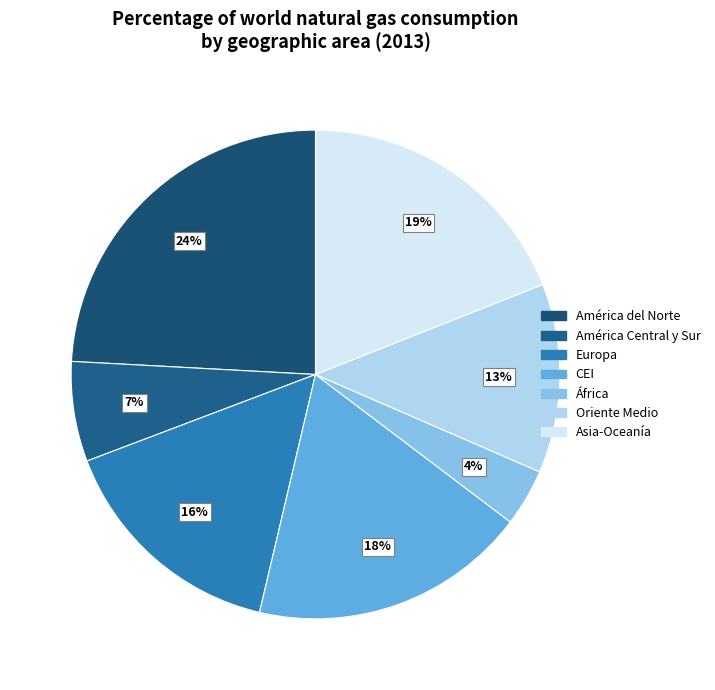

How many slices are in this pie chart?

7